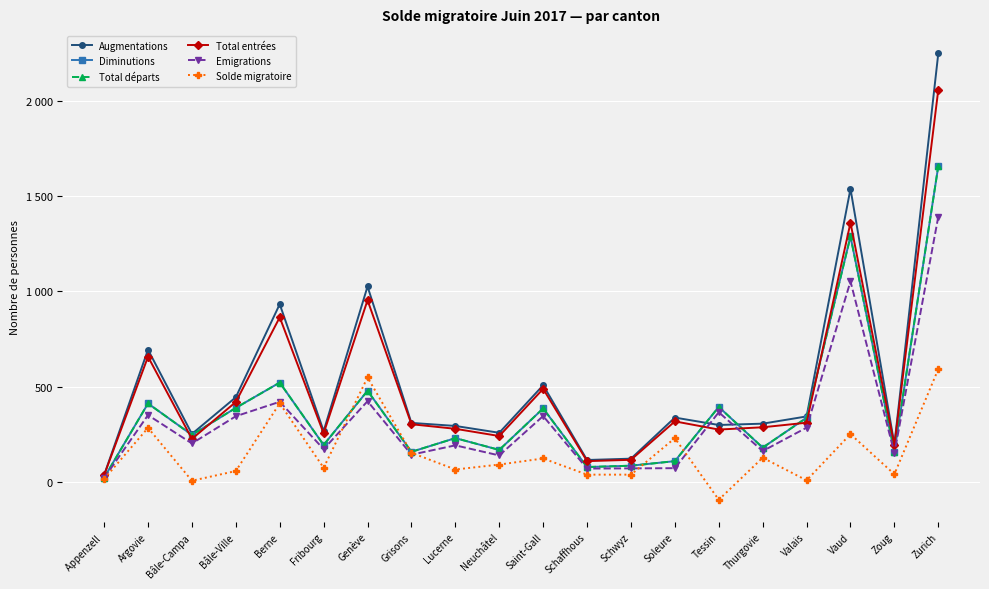

Does the chart have visible grid lines?

Yes